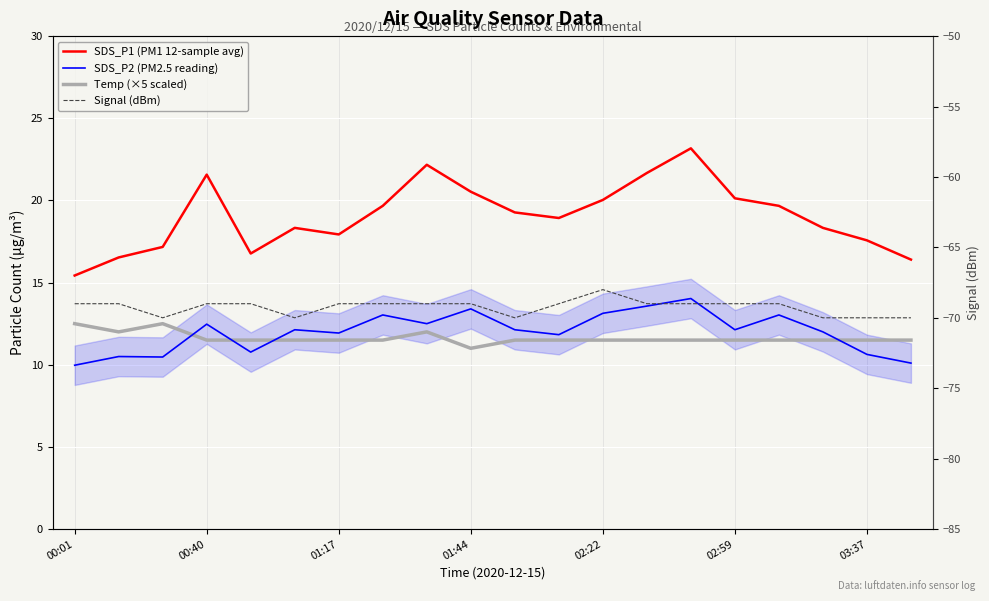

How many lines are shown in the chart?

4